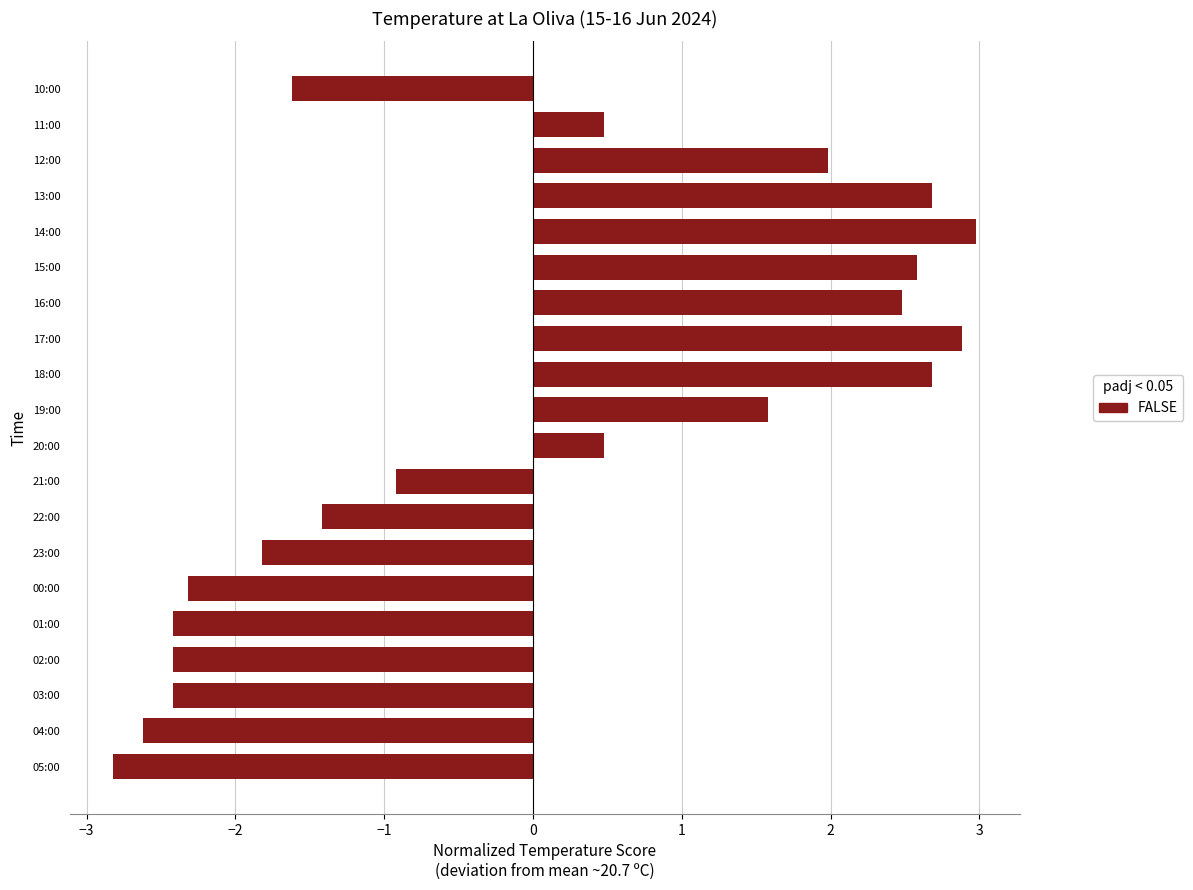

What is the difference between the second highest and second lowest values?

5.5